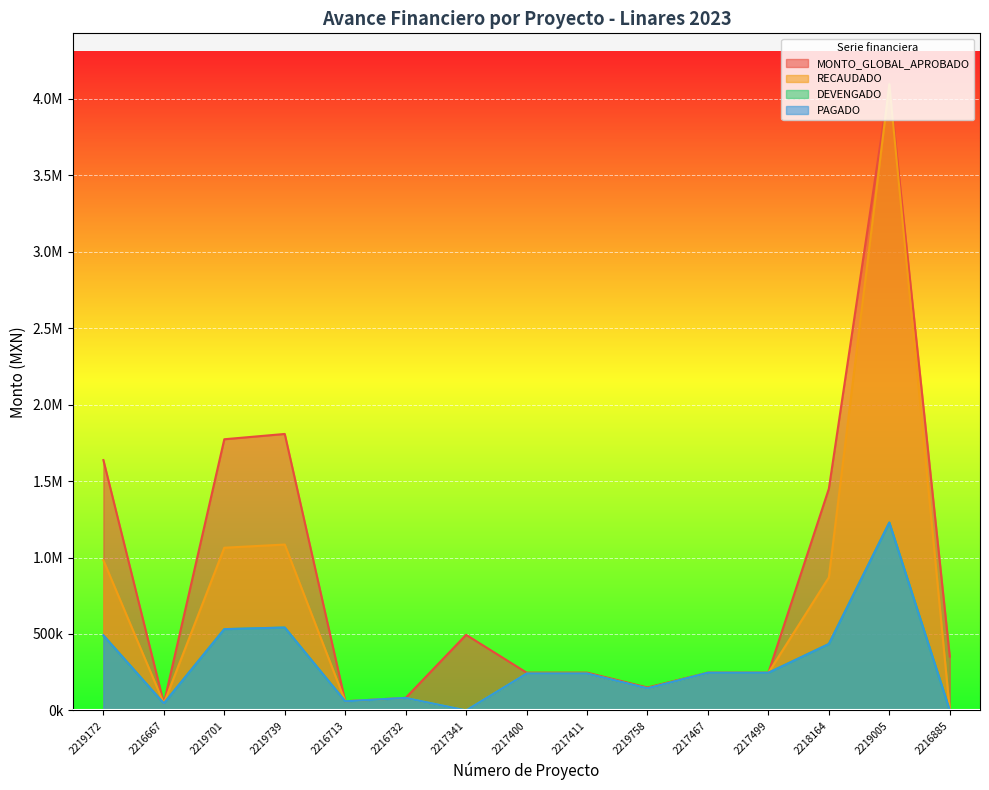

At which category does the chart reach its minimum across all series?

2217341